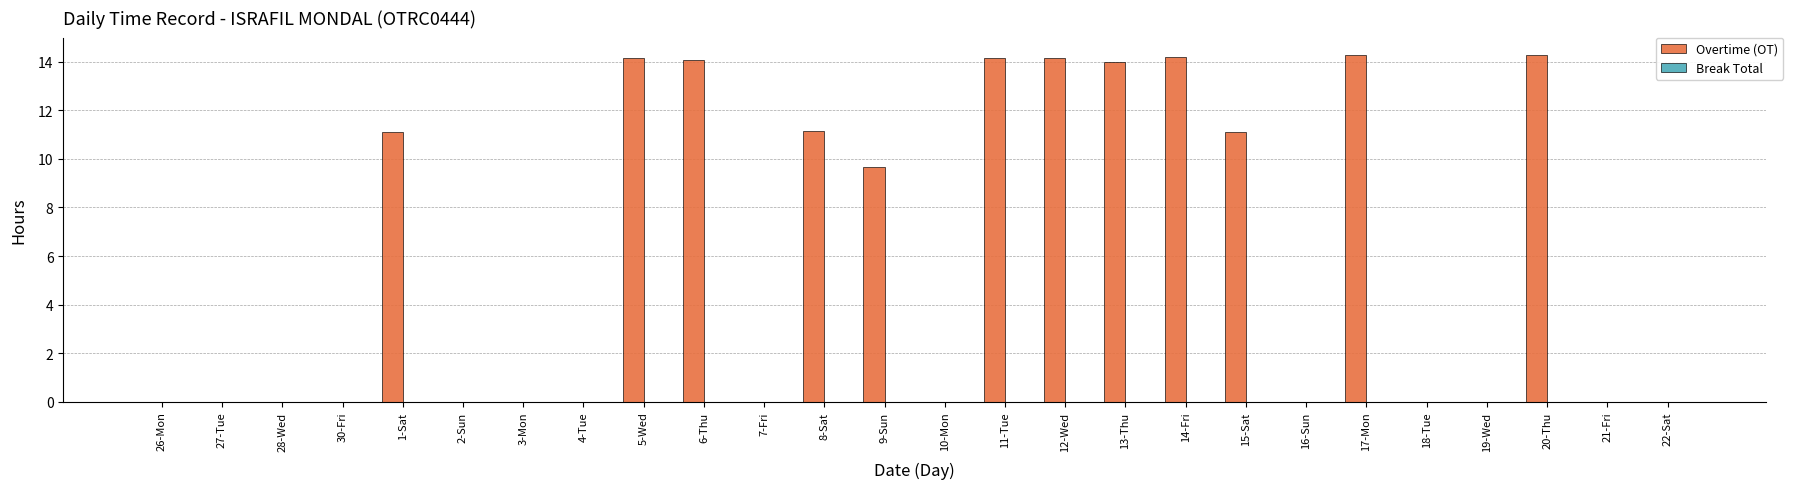

What is the sum of all values?

156.3